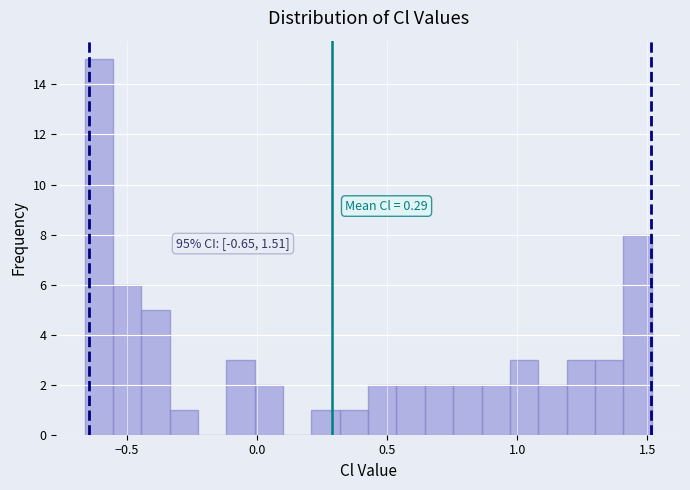

Around what value on the x-axis is the tallest bar? Give the approximate position of its centre, as read against the axis.

-0.60